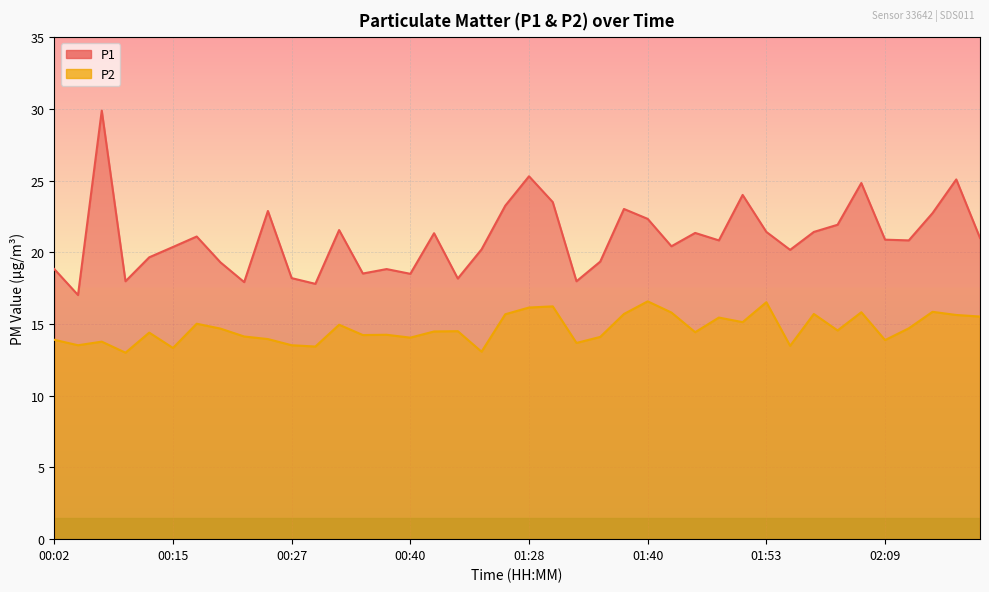

Reading left to right, extract all data points from this chart.

P1: 18.8	17.0	29.9	18.0	19.6	20.4	21.1	19.3	17.9	22.9	18.2	17.8	21.6	18.5	18.8	18.5	21.3	18.2	20.2	23.2	25.3	23.5	18.0	19.4	23.0	22.3	20.4	21.4	20.8	24.0	21.4	20.2	21.4	21.9	24.8	20.9	20.8	22.7	25.1	21.0
P2: 13.9	13.5	13.8	13.0	14.4	13.3	15.0	14.7	14.1	13.9	13.5	13.4	14.9	14.2	14.2	14.1	14.5	14.5	13.1	15.7	16.1	16.2	13.7	14.1	15.7	16.6	15.8	14.4	15.4	15.1	16.5	13.5	15.7	14.6	15.8	13.9	14.7	15.8	15.6	15.5